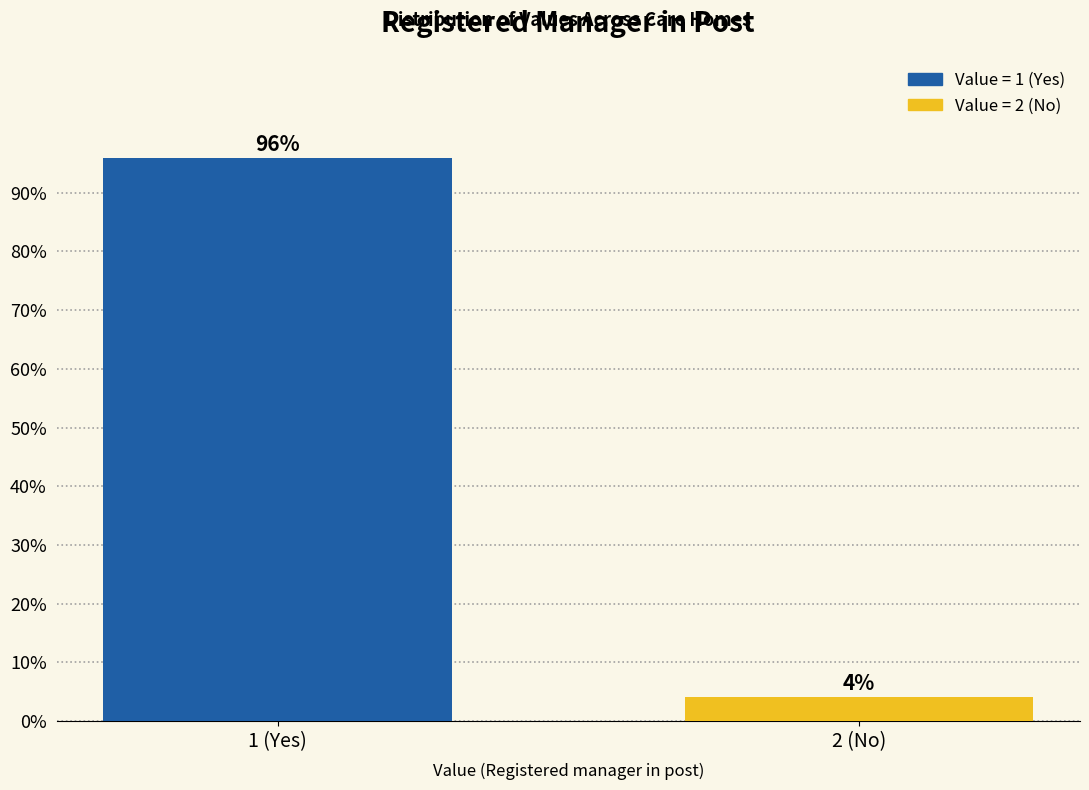

What is the label of the 1st bar from the left?

1 (Yes)